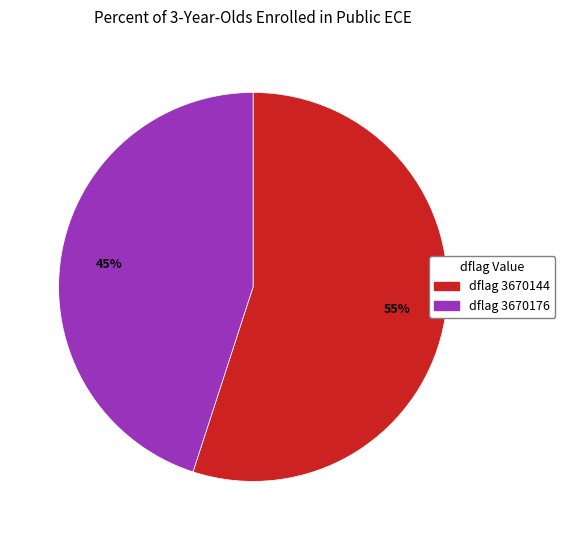

To the nearest percent, what is the difference between the largest and smallest slice percentages?

10%